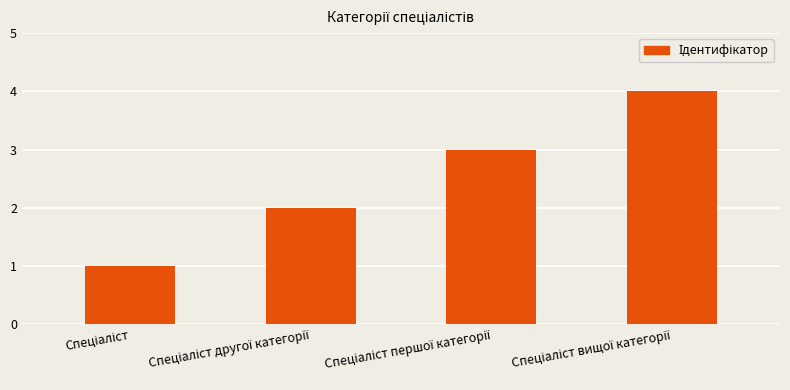

What is the greatest value displayed?

4